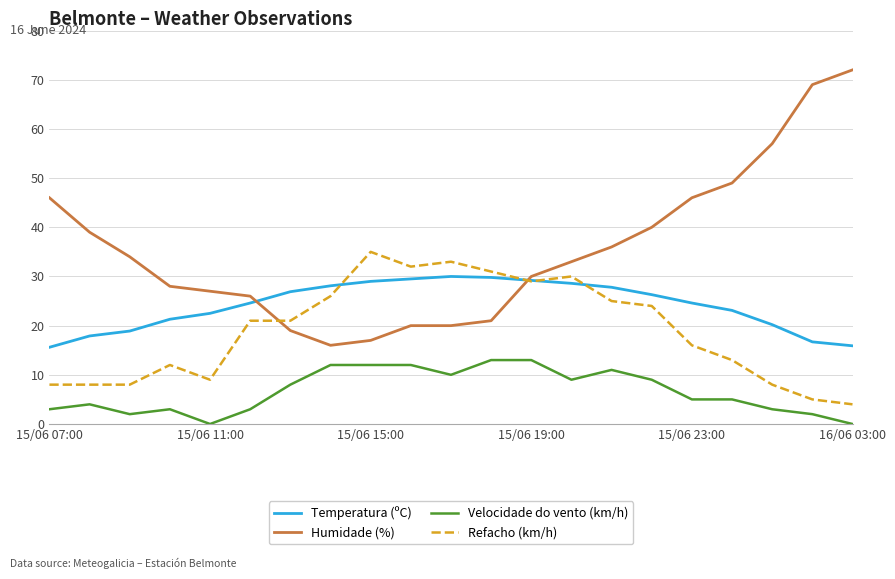

Which series has the widest spread of values?

Humidade (%)